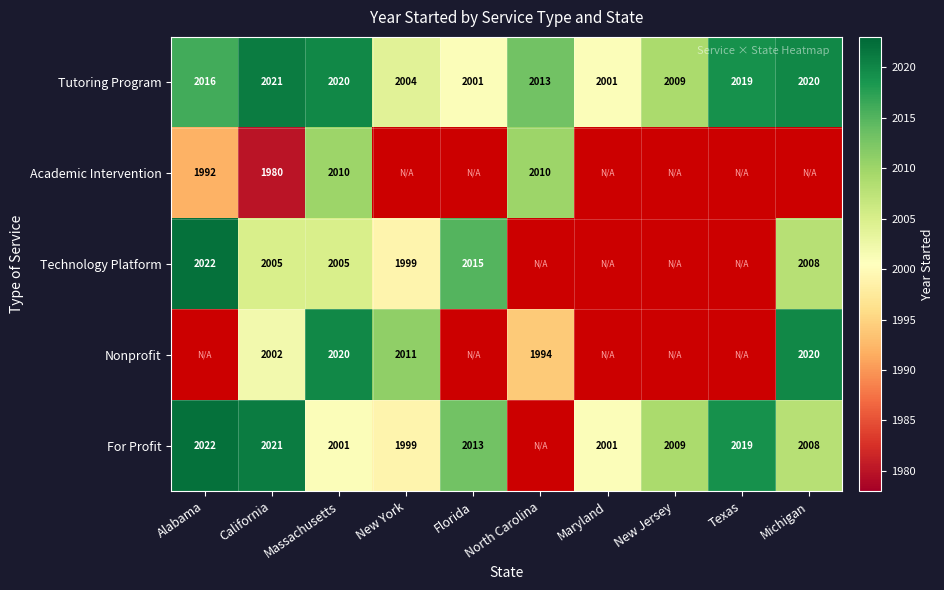

What is the sum of the Technology Platform values at Massachusetts and Florida?

4020